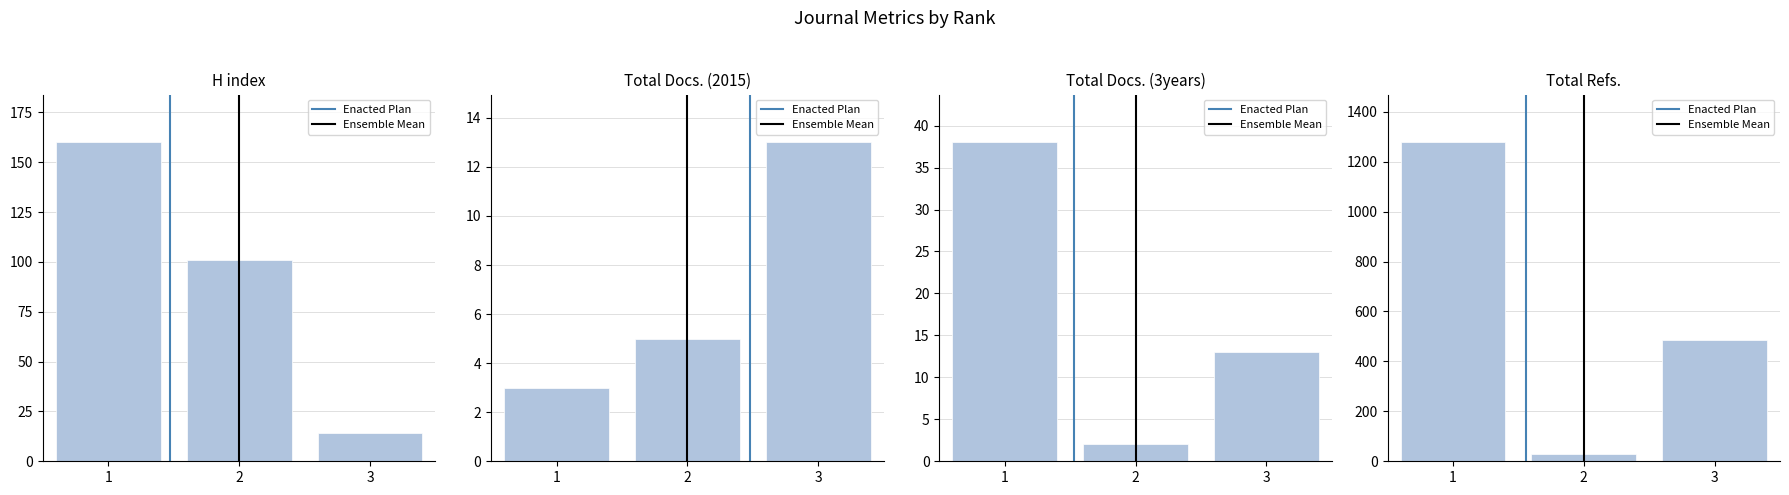

What is the value of the H index bar at the 3rd from the left?

14